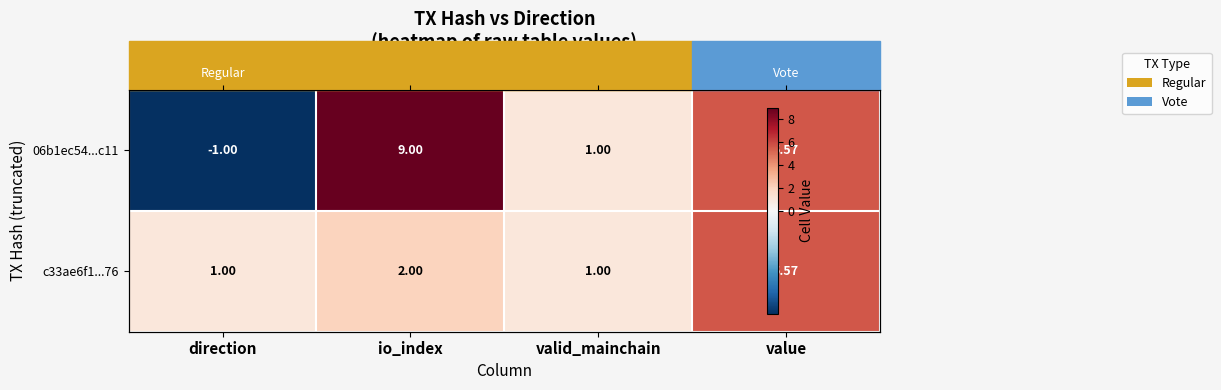

The value of 06b1ec54...c11 at io_index is 12.8. True or false?

False